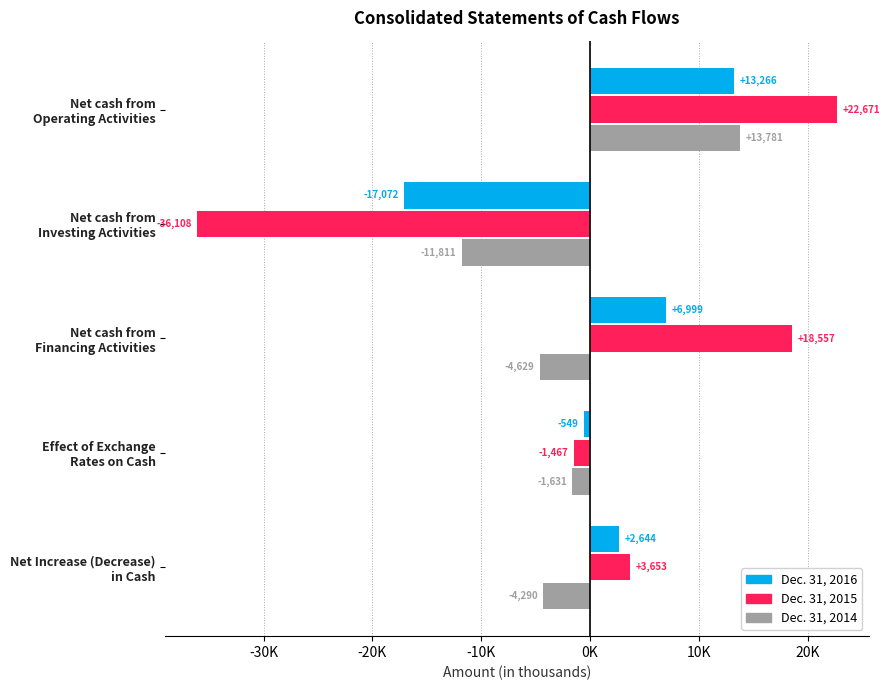

Which series has the largest total across all categories?

Dec. 31, 2015